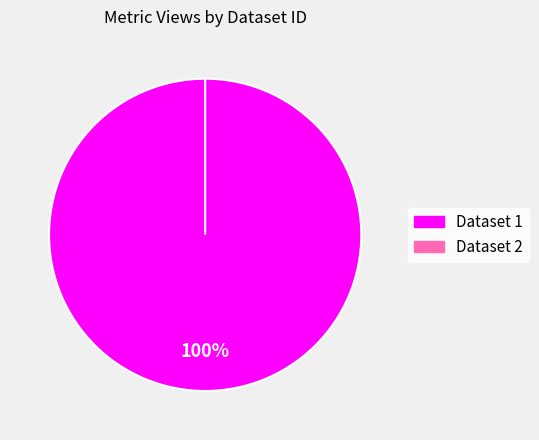

Combined, do 649b7f13078190f8a4e7718a and 60d201bc0781901dea63326e account for over 50%?

Yes